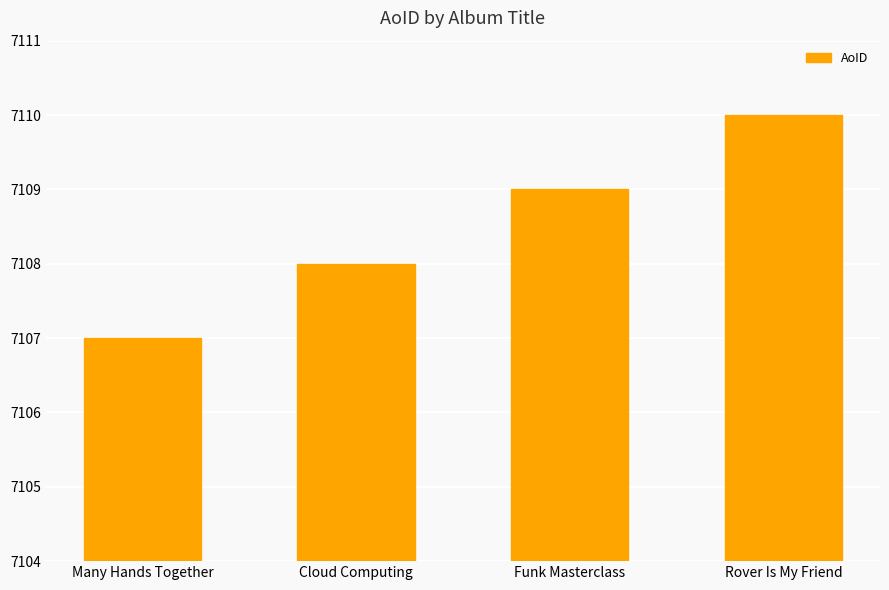

Which has a higher value, Many Hands Together or Funk Masterclass?

Funk Masterclass